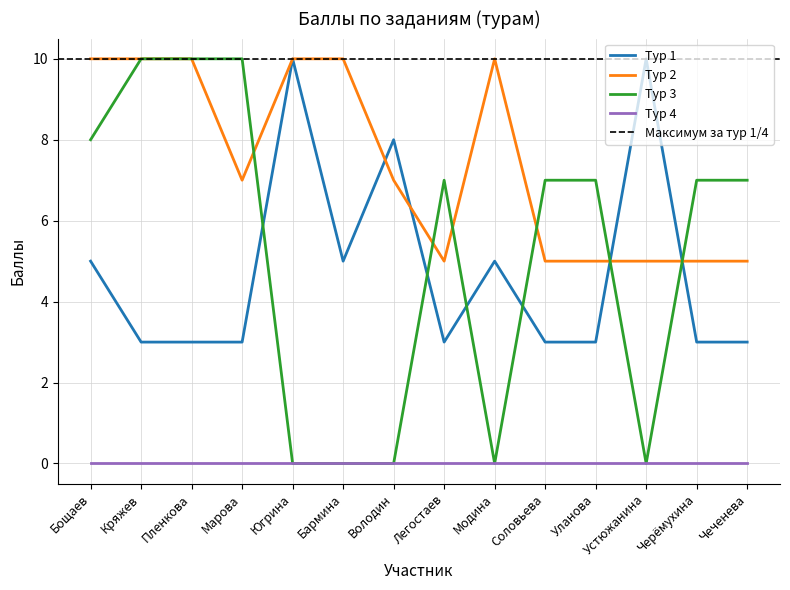

What is the label of the 10th point from the left?

Соловьева